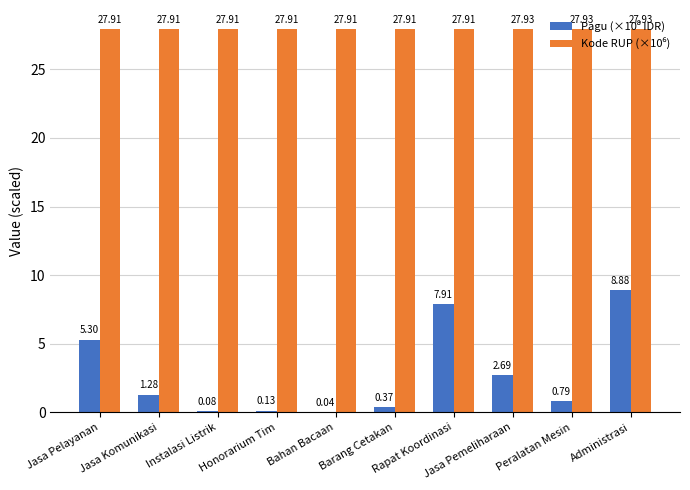

At how many categories does at least one series exceed 2?

10